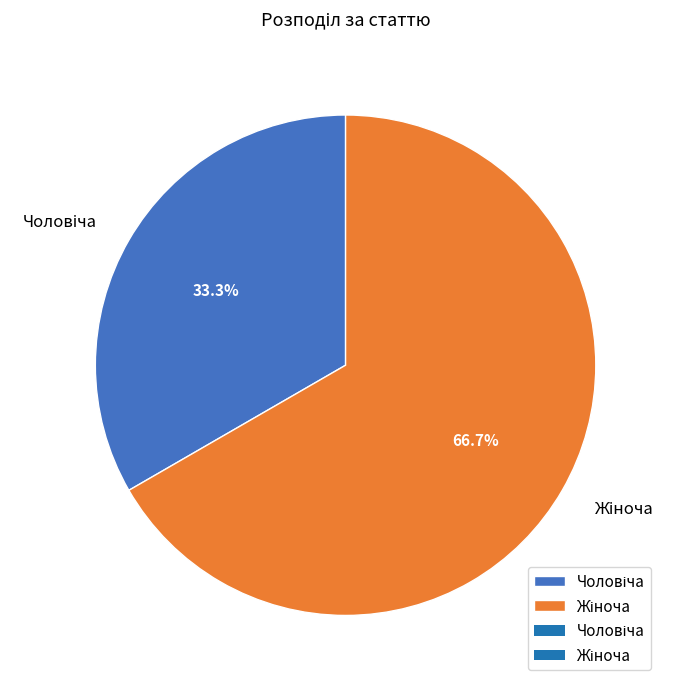

Is there any slice that represents more than half of the pie?

Yes